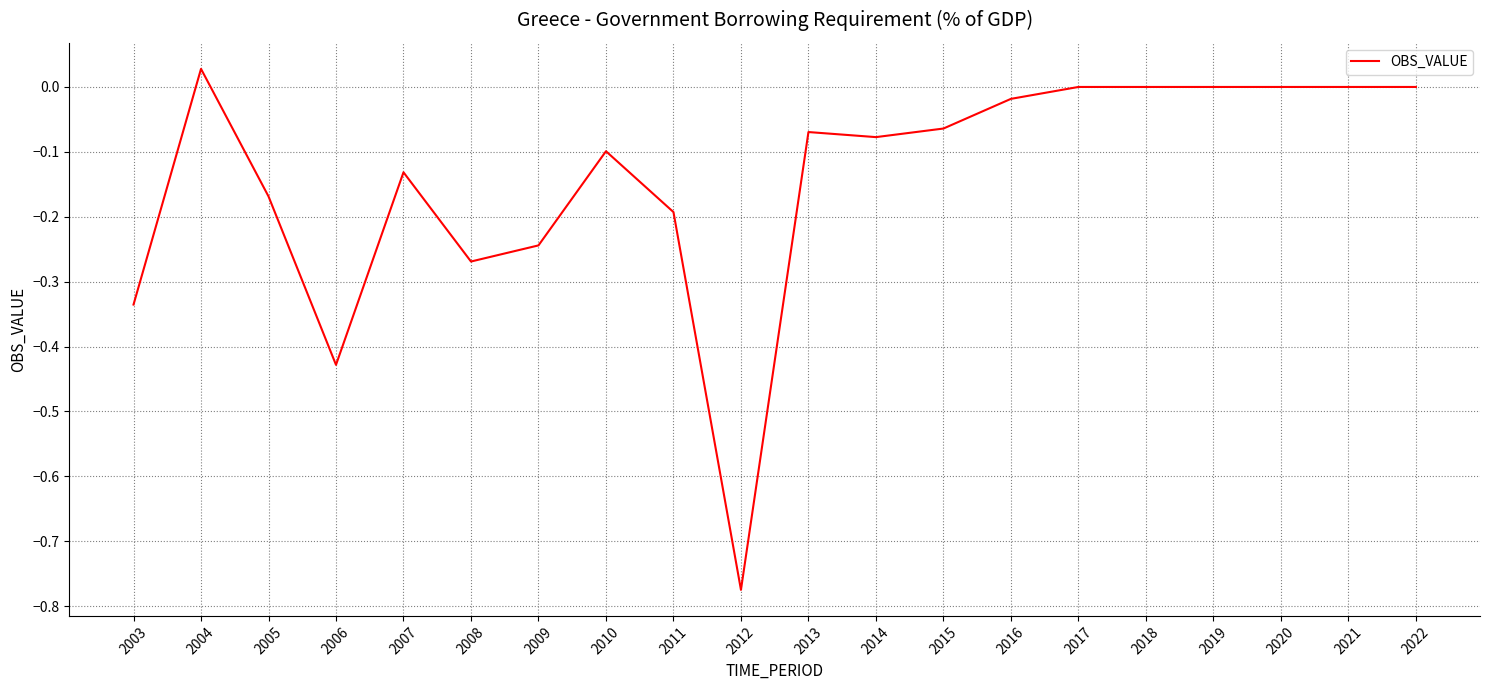

Which label corresponds to the largest value in the chart?

2004